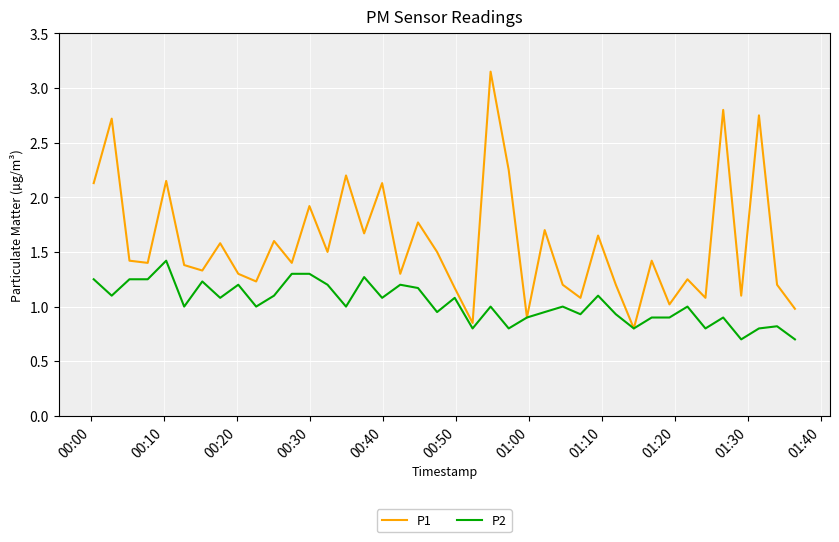

Which series has the largest total across all categories?

P1